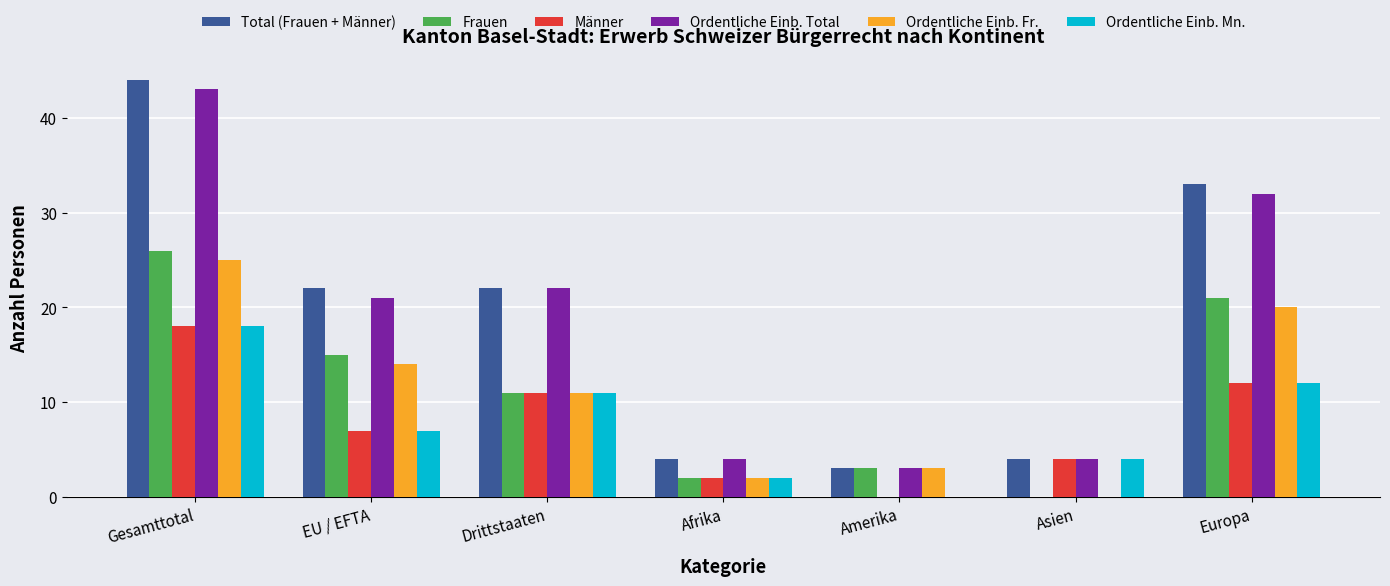

Reading left to right, extract all data points from this chart.

Total (Frauen + Männer): 44	22	22	4	3	4	33
Frauen: 26	15	11	2	3	0	21
Männer: 18	7	11	2	0	4	12
Ordentliche Einb. Total: 43	21	22	4	3	4	32
Ordentliche Einb. Fr.: 25	14	11	2	3	0	20
Ordentliche Einb. Mn.: 18	7	11	2	0	4	12